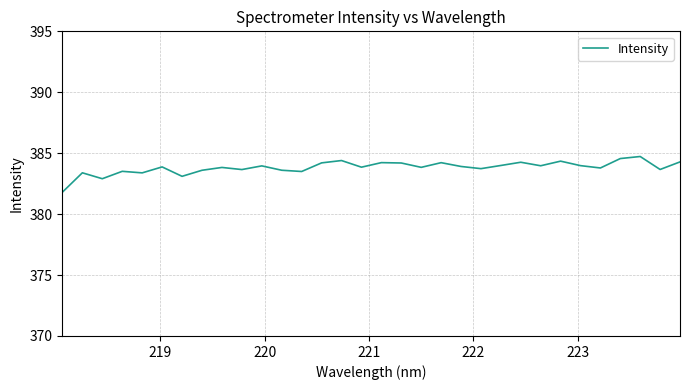

What is the greatest value displayed?

384.7